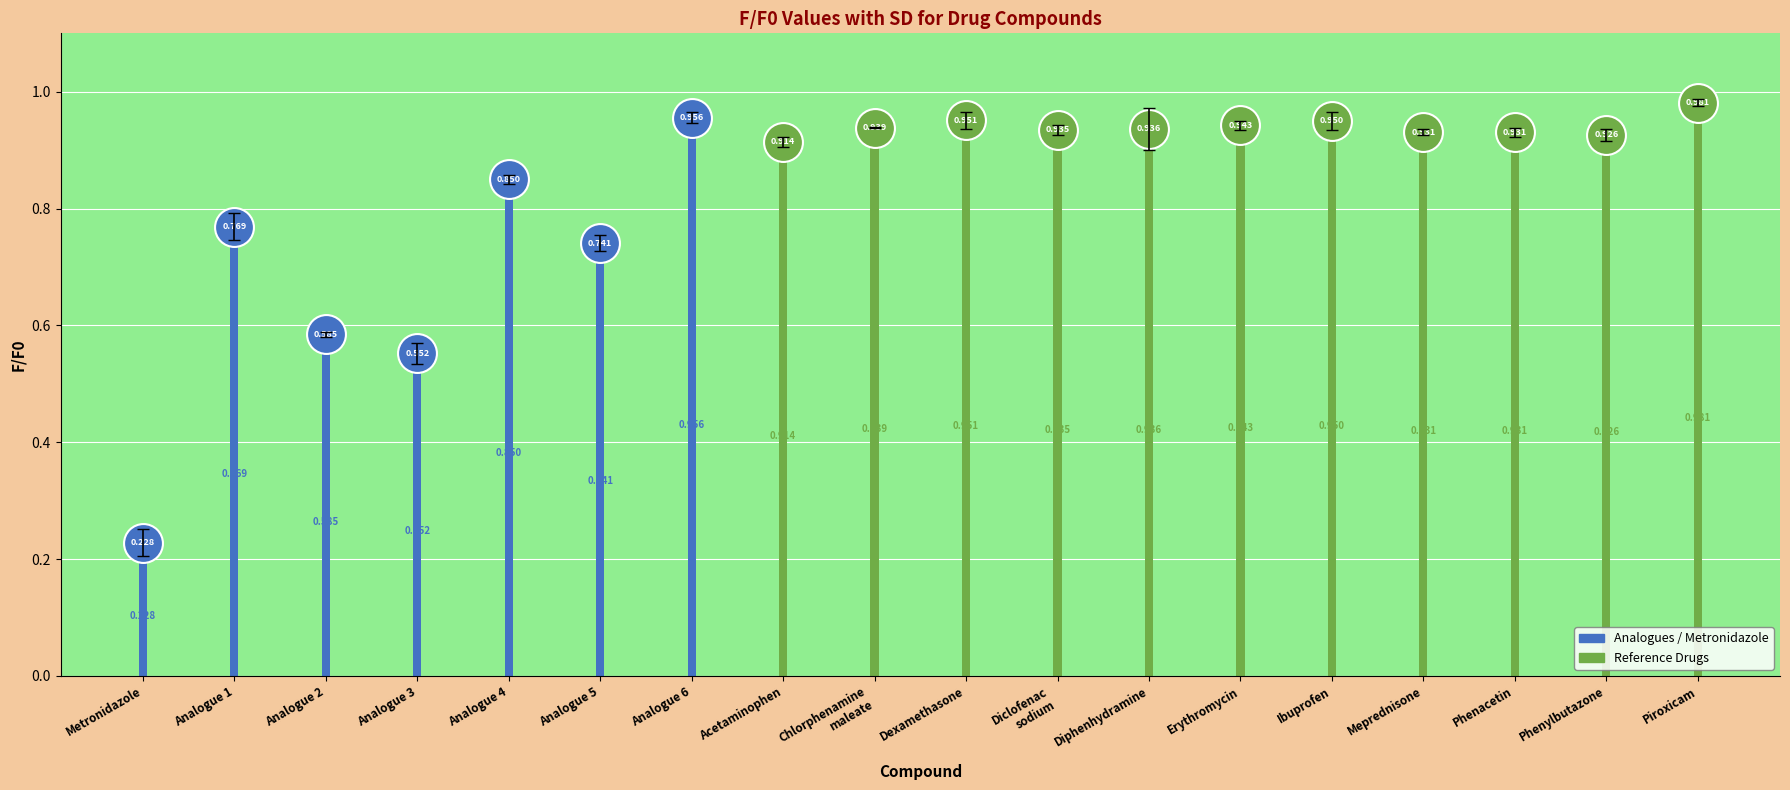

At how many categories does at least one series exceed 0?

18